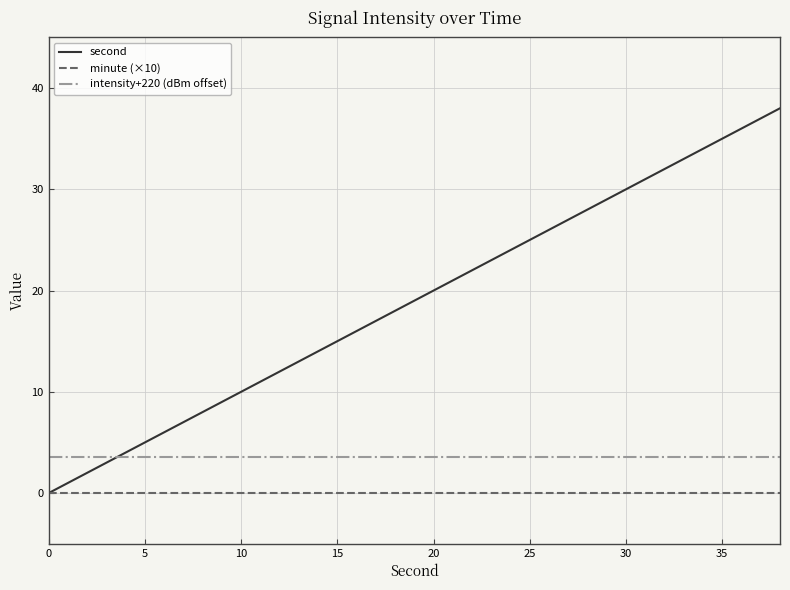

Which series has the largest total across all categories?

second